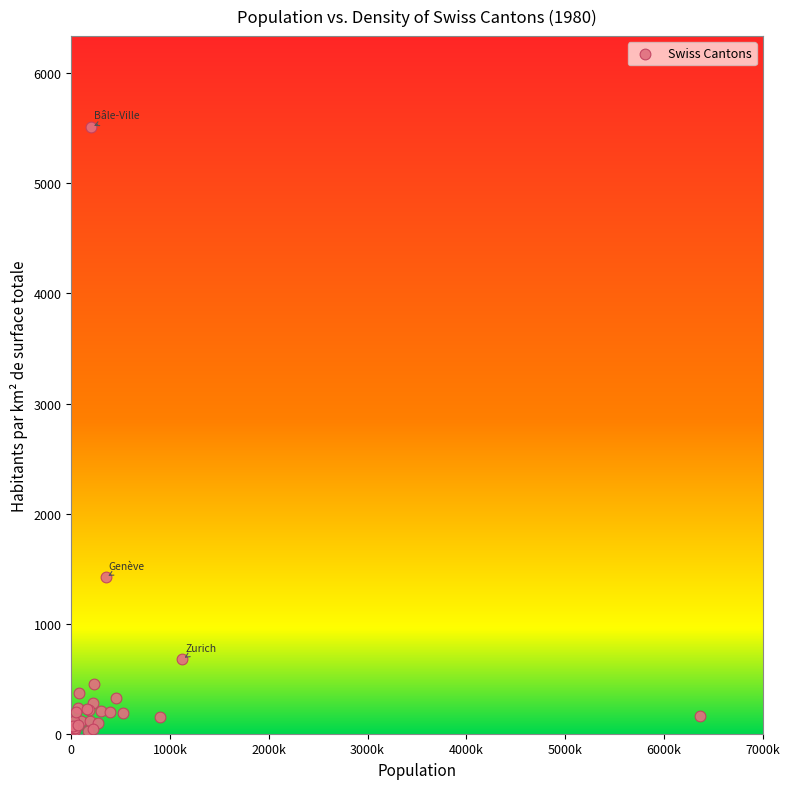

What Y value in the scatter plot is closest to 2767?

1420.8